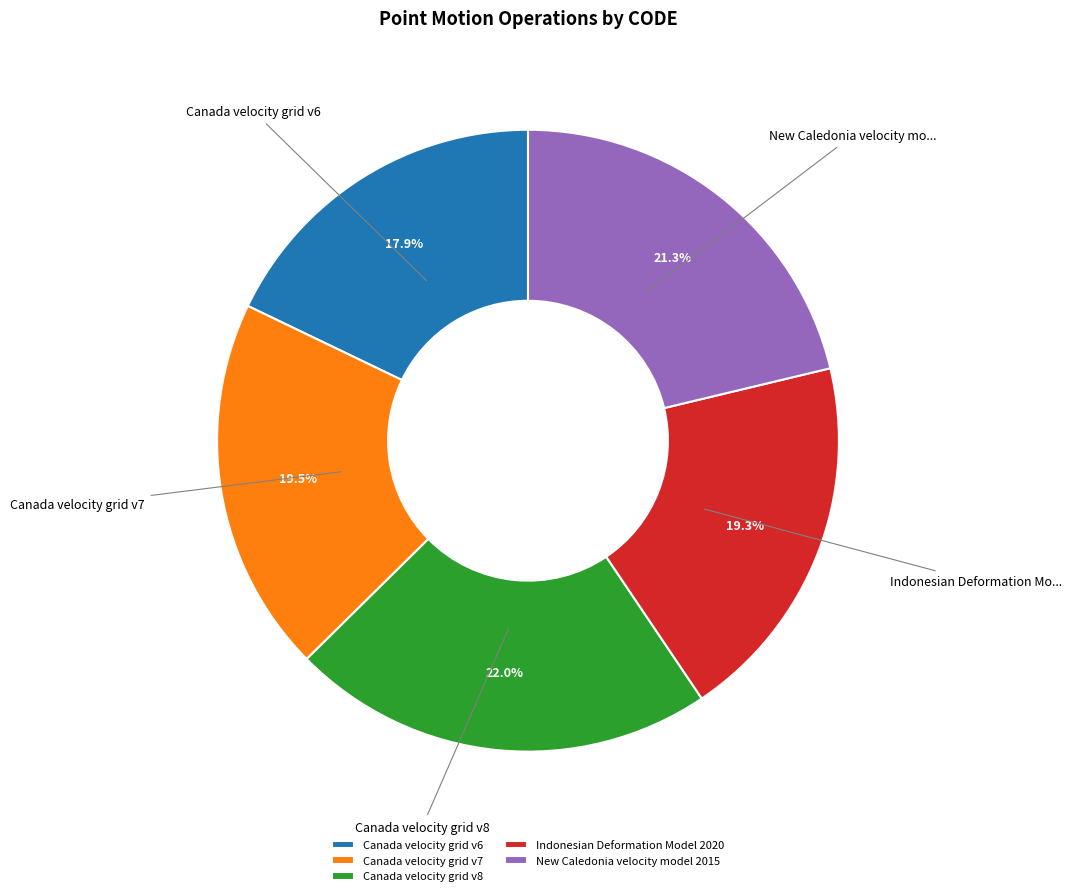

Approximately how many times larger is the value at New Caledonia velocity model 2015 compared to Indonesian Deformation Model 2020?

1.1